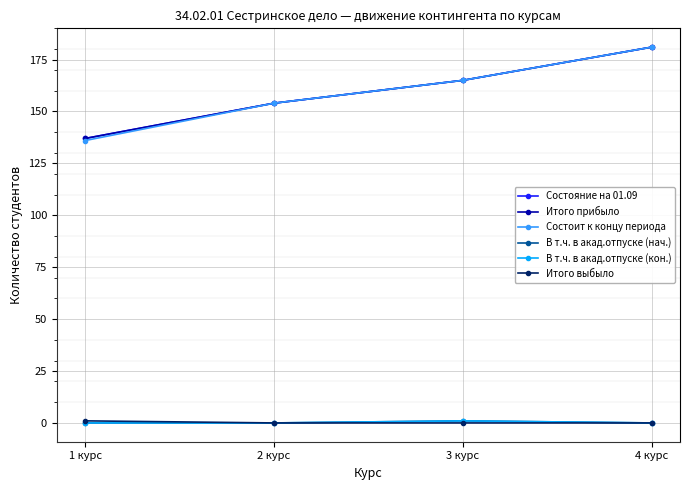

The value of Итого выбыло at 2 курс is 0. True or false?

True